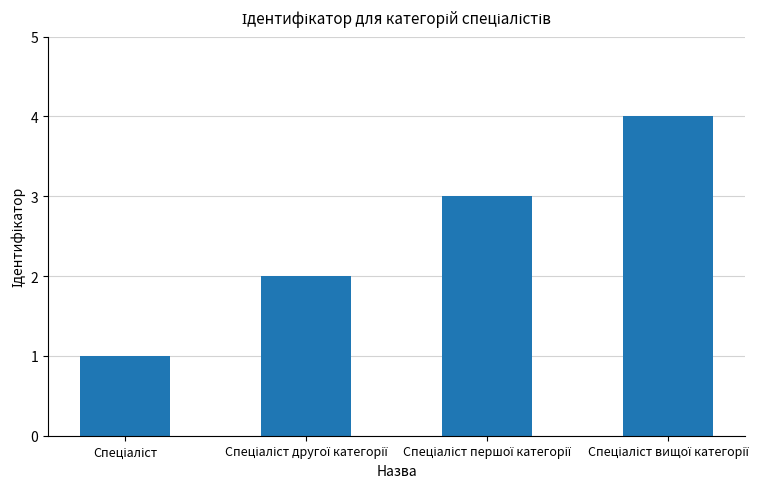

What is the sum of all values?

10